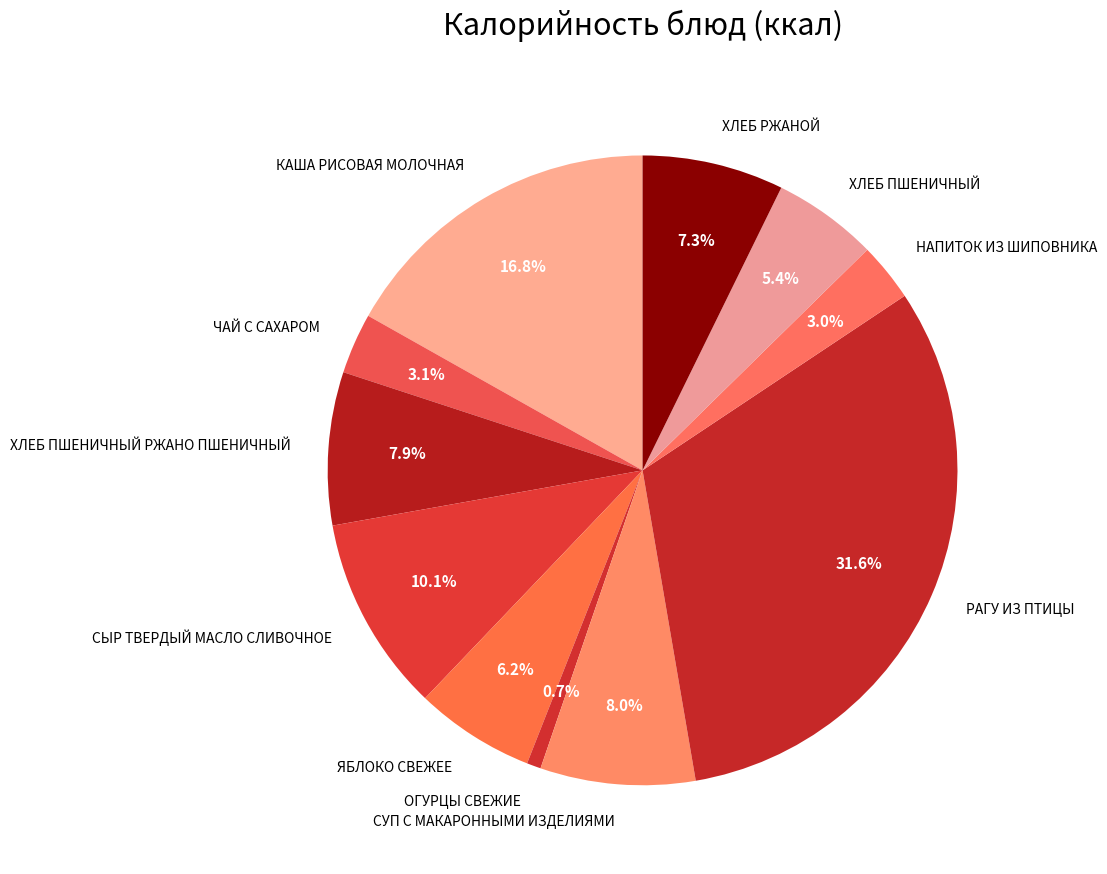

Between КАША РИСОВАЯ МОЛОЧНАЯ and ЯБЛОКО СВЕЖЕЕ, which is larger?

КАША РИСОВАЯ МОЛОЧНАЯ